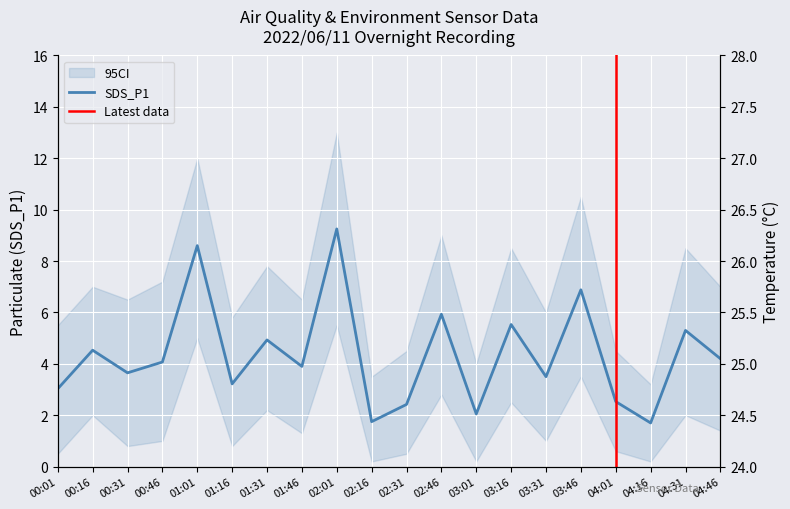

What is the maximum value shown in the chart?

26.9